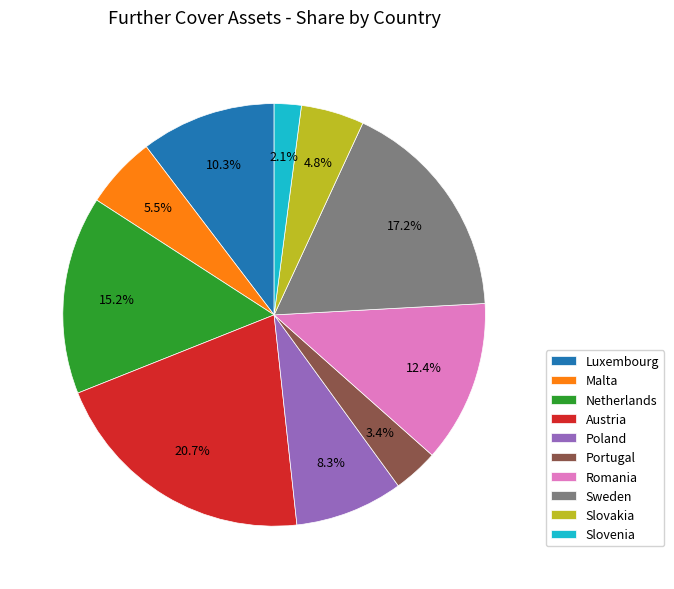

The Slovakia slice represents 5% of the pie. True or false?

True